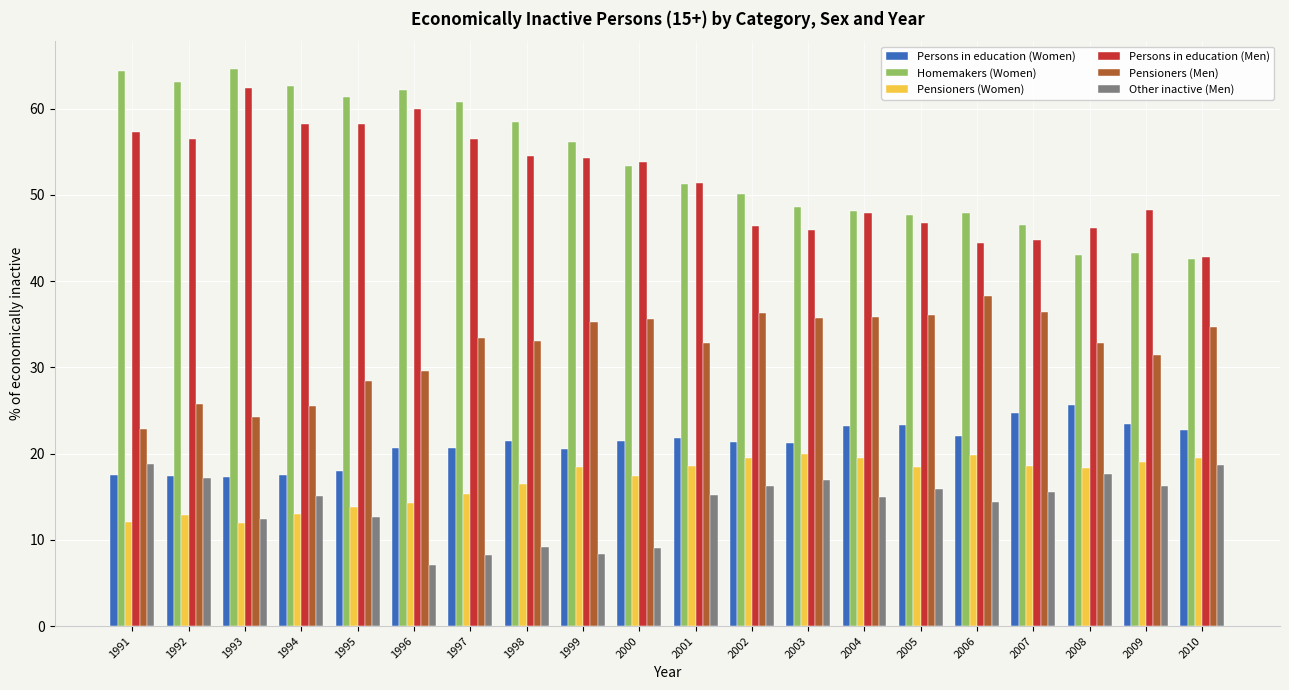

What is the difference between the second highest and minimum values in the Pensioners (Women) series?

7.9